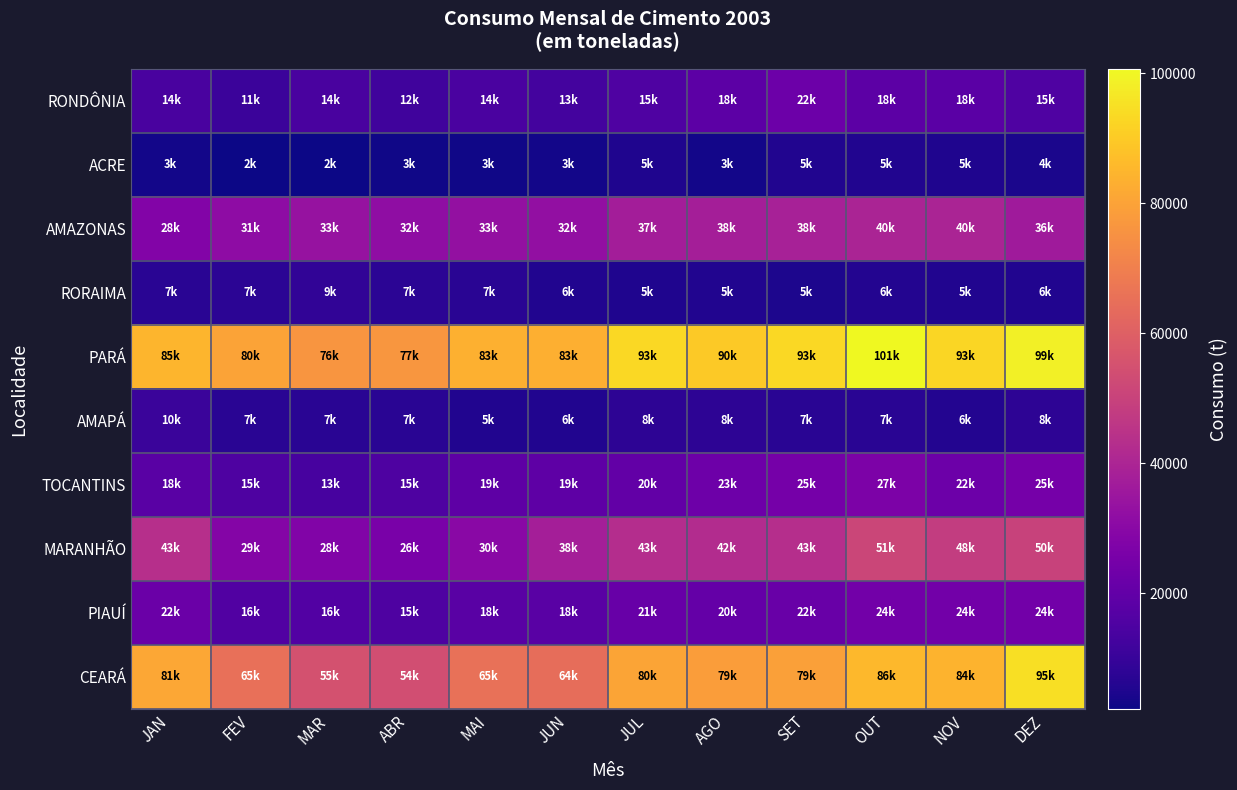

Count the number of data series in this chart.

10